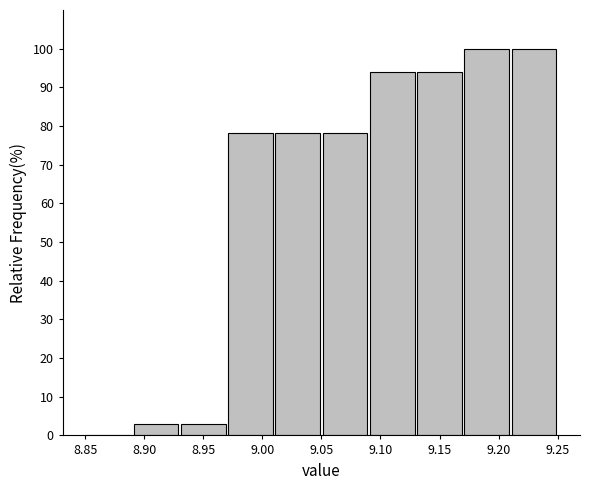

Reading left to right, list every bar in this chart as the range it spans on the x-axis followed by its height. The values are not printed on the chart, so give them approximately, as read against the axis.

8.85 to 8.89: 0
8.89 to 8.93: 3
8.93 to 8.97: 3
8.97 to 9.01: 78
9.01 to 9.05: 78
9.05 to 9.09: 78
9.09 to 9.13: 94
9.13 to 9.17: 94
9.17 to 9.21: 100
9.21 to 9.25: 100